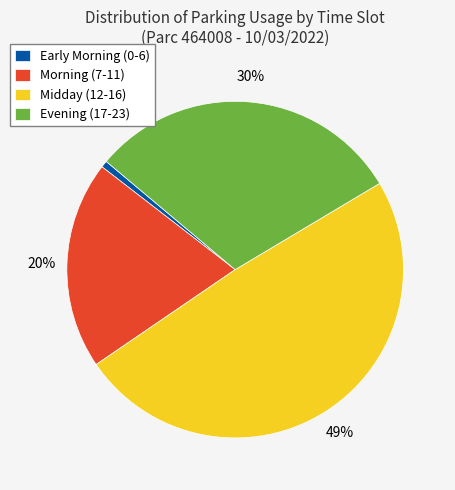

Approximately how many times larger is the value at Morning (7-11) compared to Evening (17-23)?

0.7